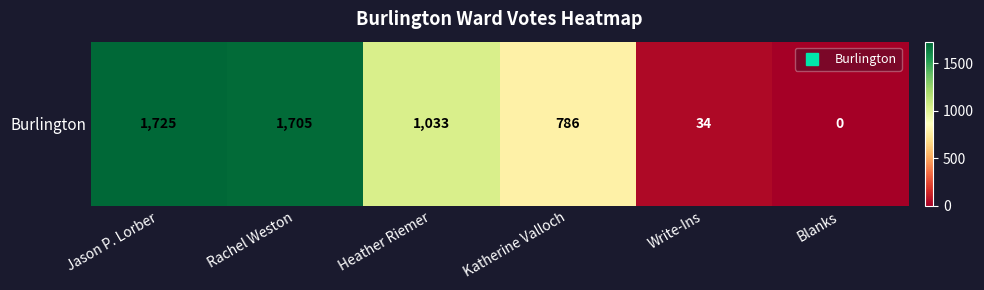

Approximately how many times larger is the value at Jason P. Lorber compared to Katherine Valloch?

2.2